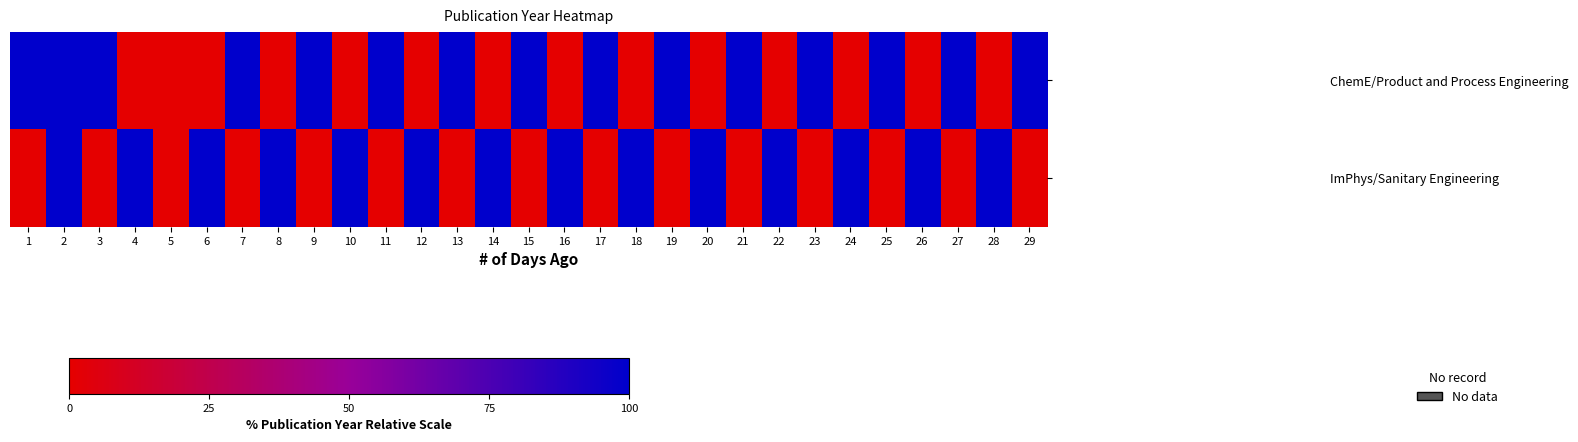

Which category has the highest value across all series?

1